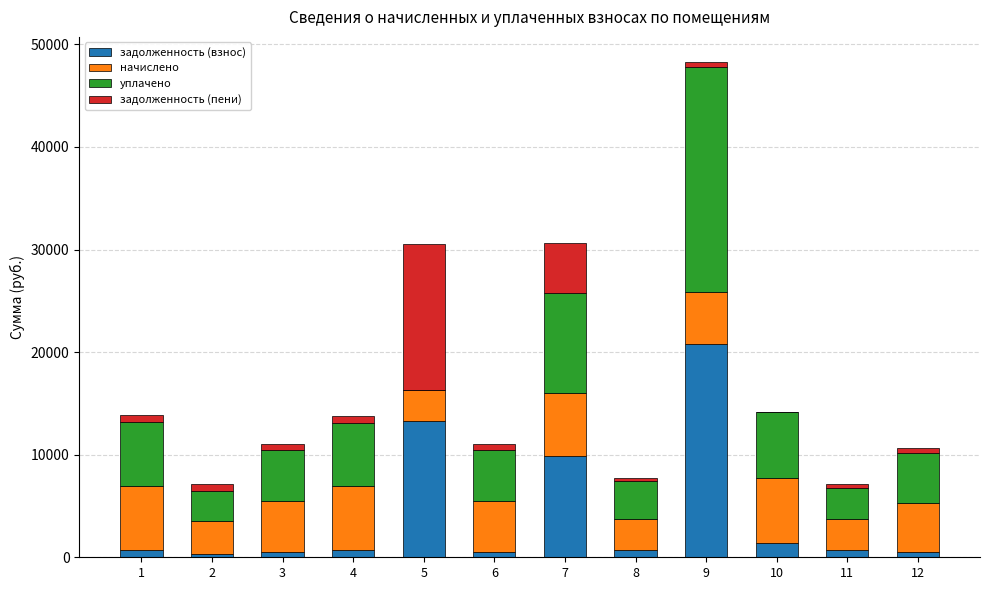

At which category is the sum across all series the highest?

9